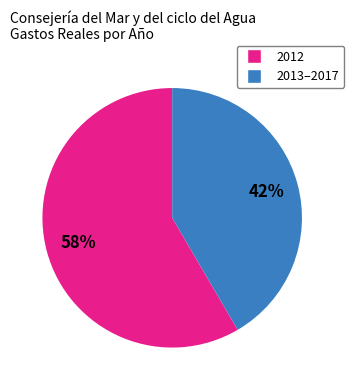

To the nearest percent, what is the average slice percentage?

50%